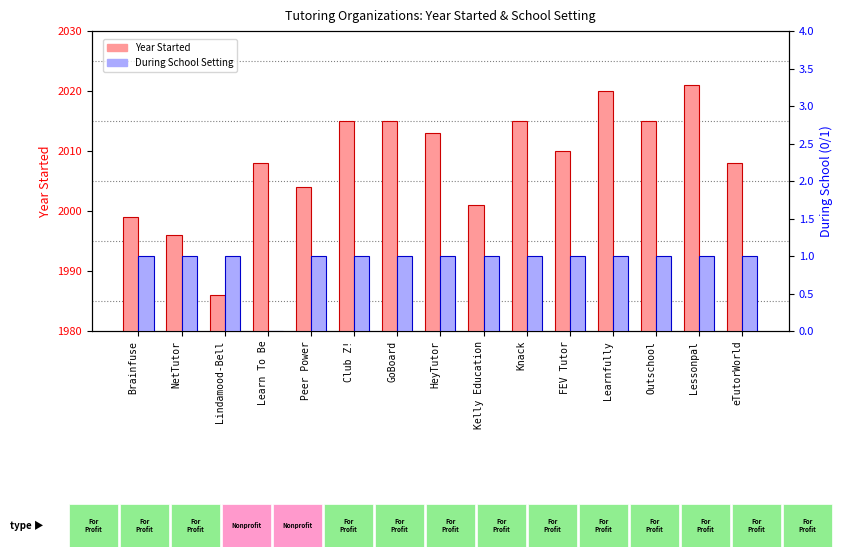

What is the sum of all Year Started values?

30126